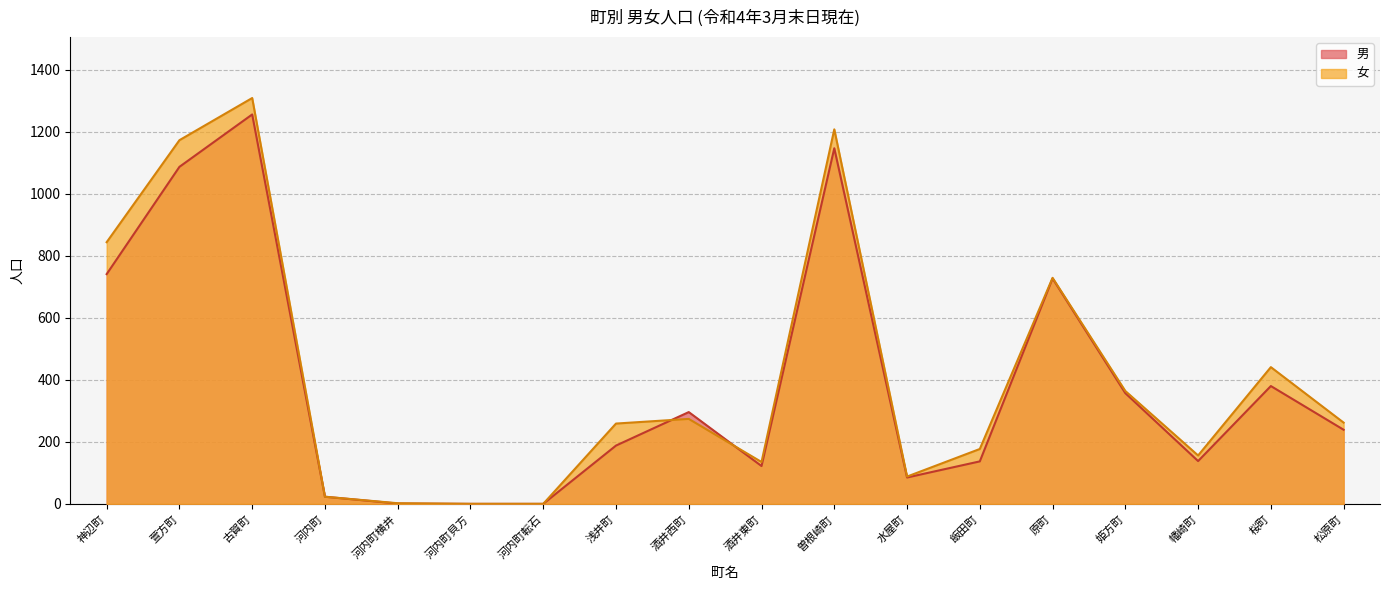

What is the sum of all 女 values?

7444